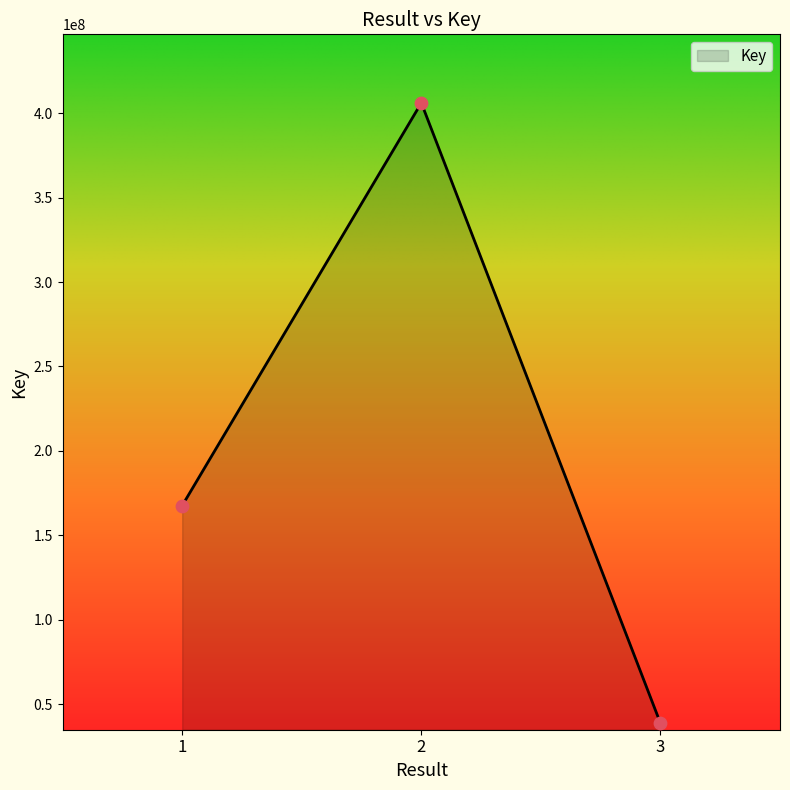

Approximately how many times larger is the value at 1 compared to 3?

4.3